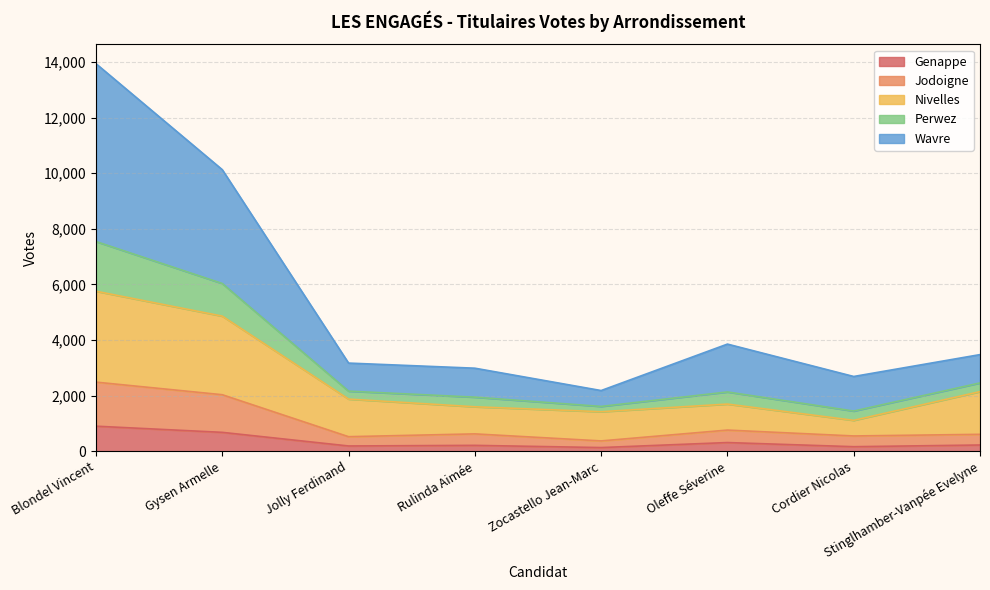

At which category is the sum across all series the highest?

Blondel Vincent